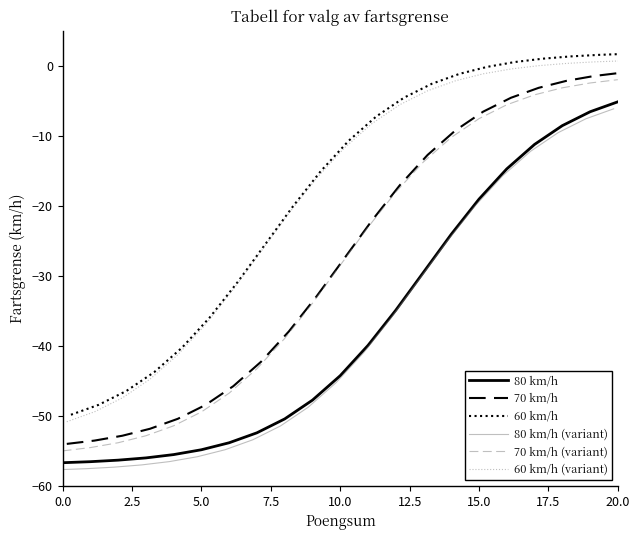

What is the maximum value for 70 km/h (variant)?

-2.0